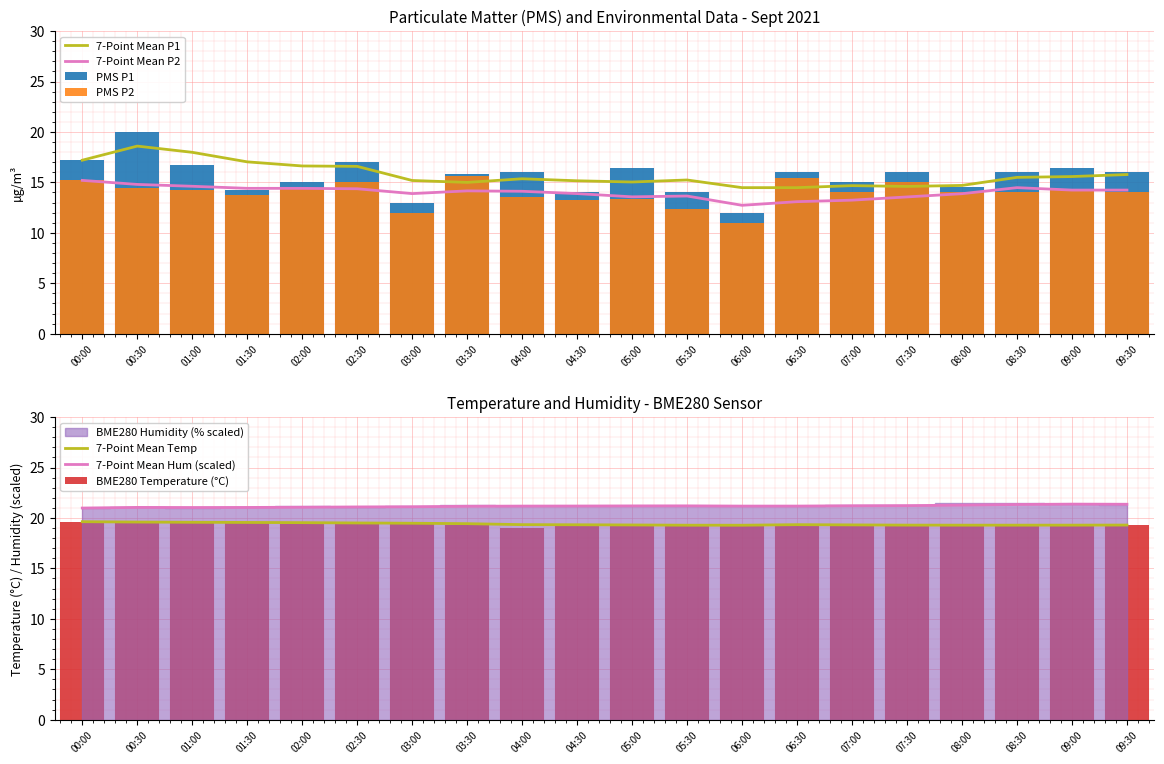

What position from the right is 00:00?

20